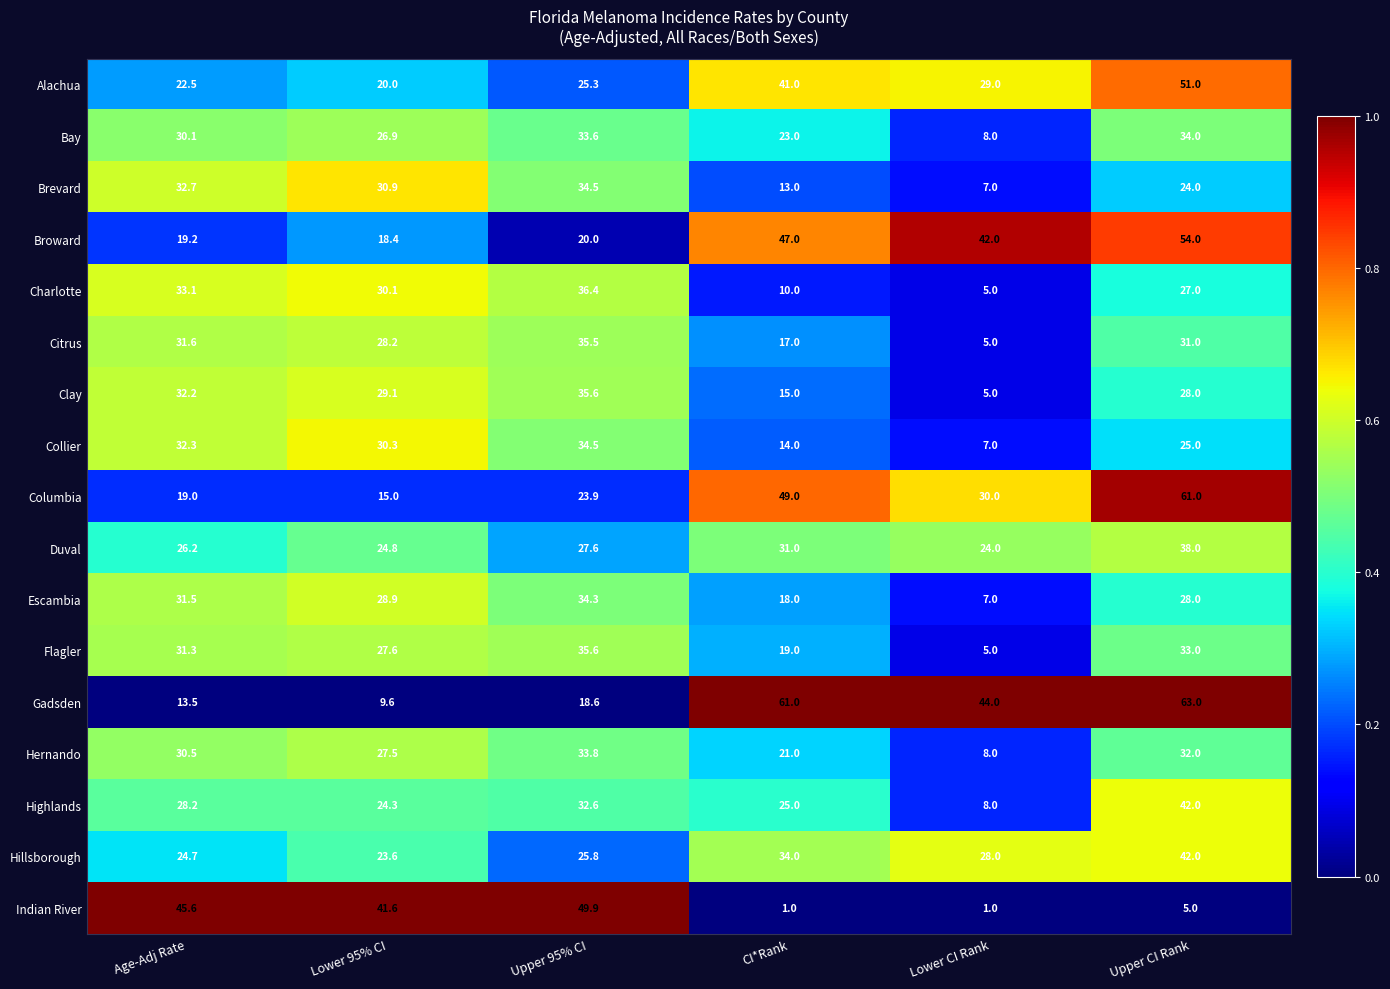

What is the difference between the maximum and second lowest values in the Escambia series?

16.3